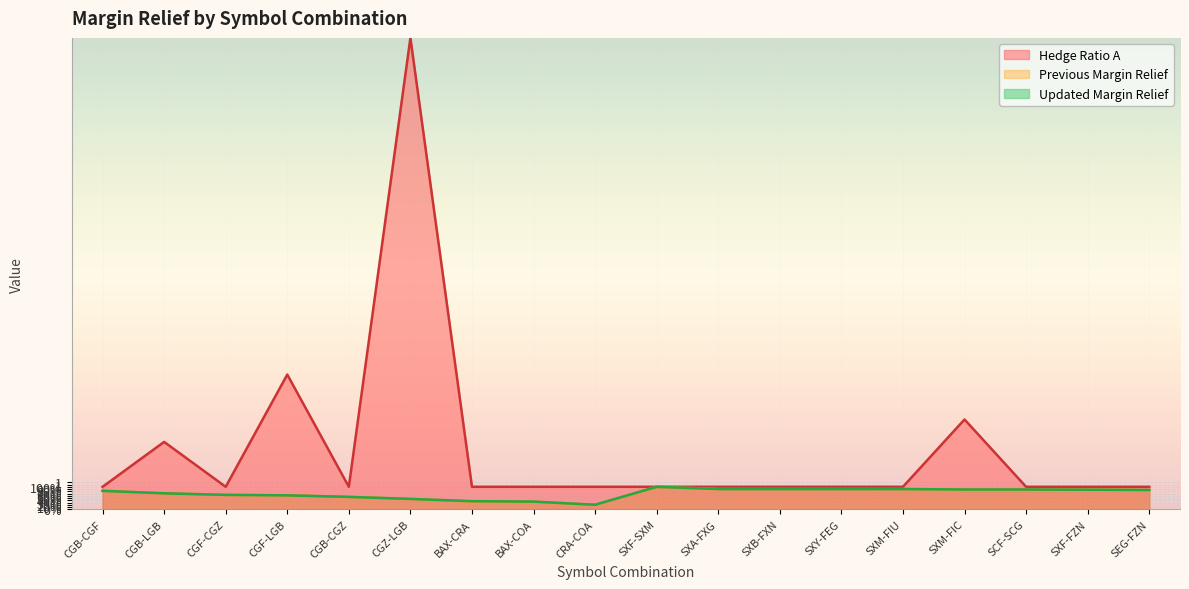

Reading left to right, list all the values displayed in this chart.

Hedge Ratio A: 1.0	3.0	1.0	6.0	1.0	21.0	1.0	1.0	1.0	1.0	1.0	1.0	1.0	1.0	4.0	1.0	1.0	1.0
Previous Margin Relief: 0.8	0.7	0.6	0.6	0.6	0.5	0.3	0.3	0.2	1.0	0.9	0.9	0.9	0.9	0.9	0.9	0.9	0.9
Updated Margin Relief: 0.8	0.7	0.6	0.6	0.6	0.5	0.4	0.3	0.2	1.0	0.9	0.9	0.9	0.9	0.9	0.9	0.9	0.9